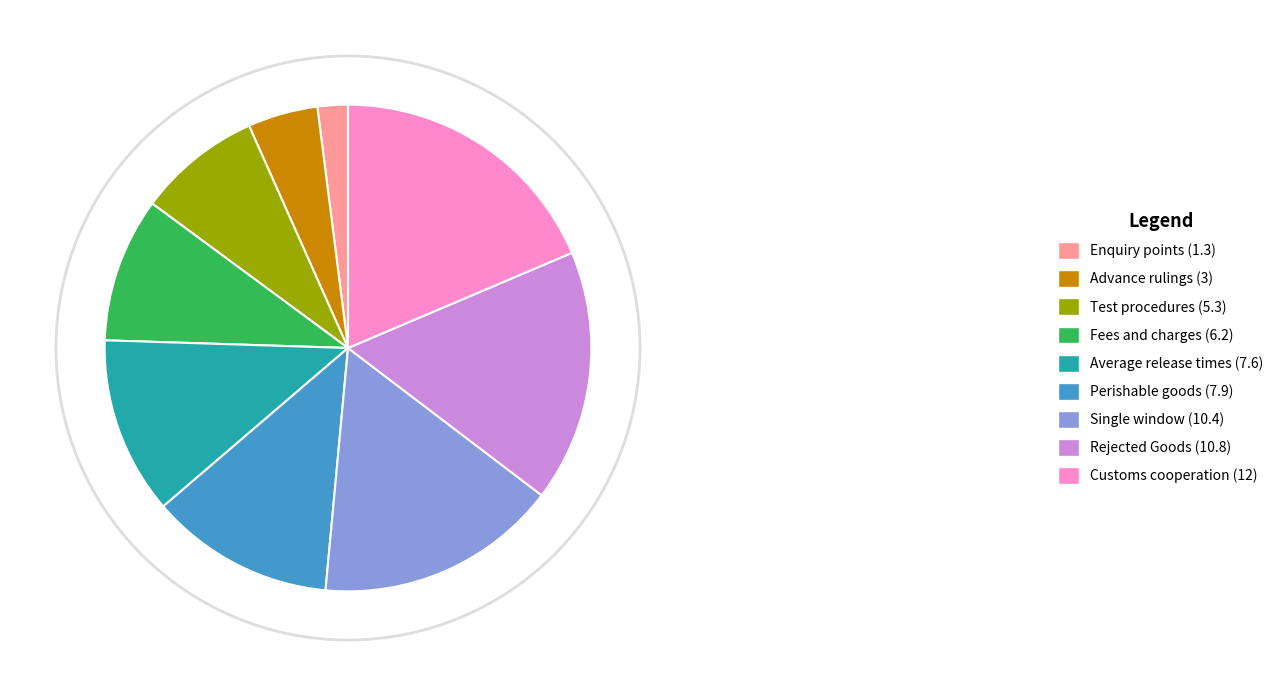

What percentage is NOT represented by Customs cooperation (12)?

81.4%